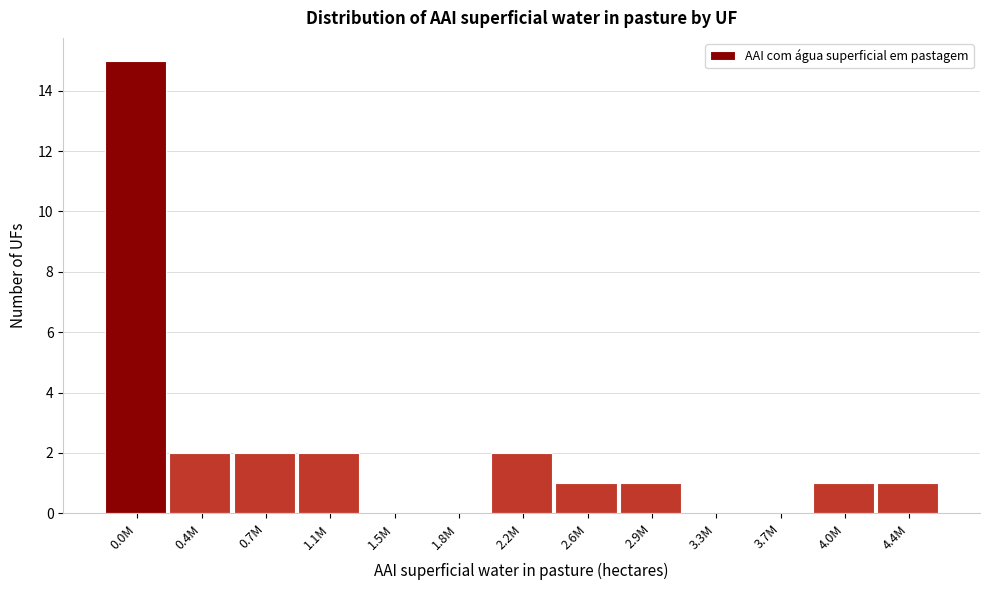

Reading right to left, transcribe all the data shown in this chart.

4.4M=1	4.0M=1	3.7M=0	3.3M=0	2.9M=1	2.6M=1	2.2M=2	1.8M=0	1.5M=0	1.1M=2	0.7M=2	0.4M=2	0.0M=15